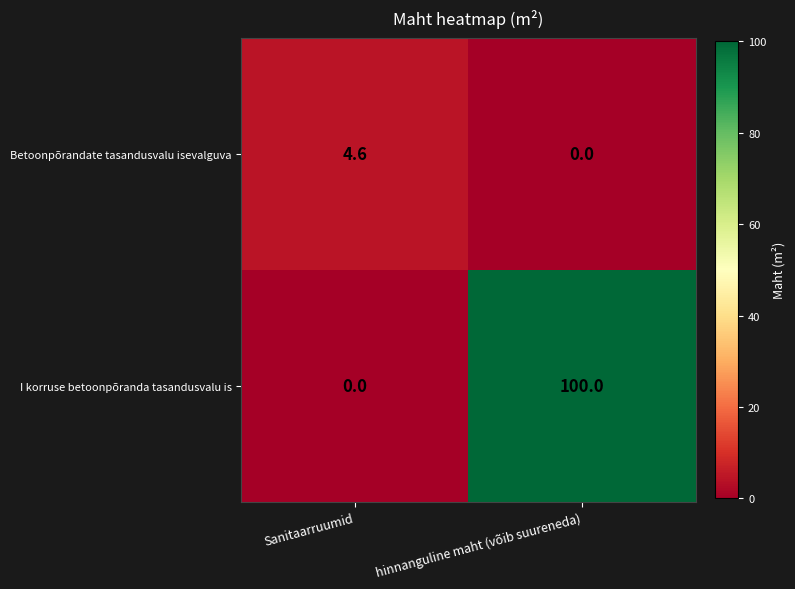

The I korruse betoonpõranda tasandusvalu is series shows 169.5 at hinnanguline maht (võib suureneda). True or false?

False